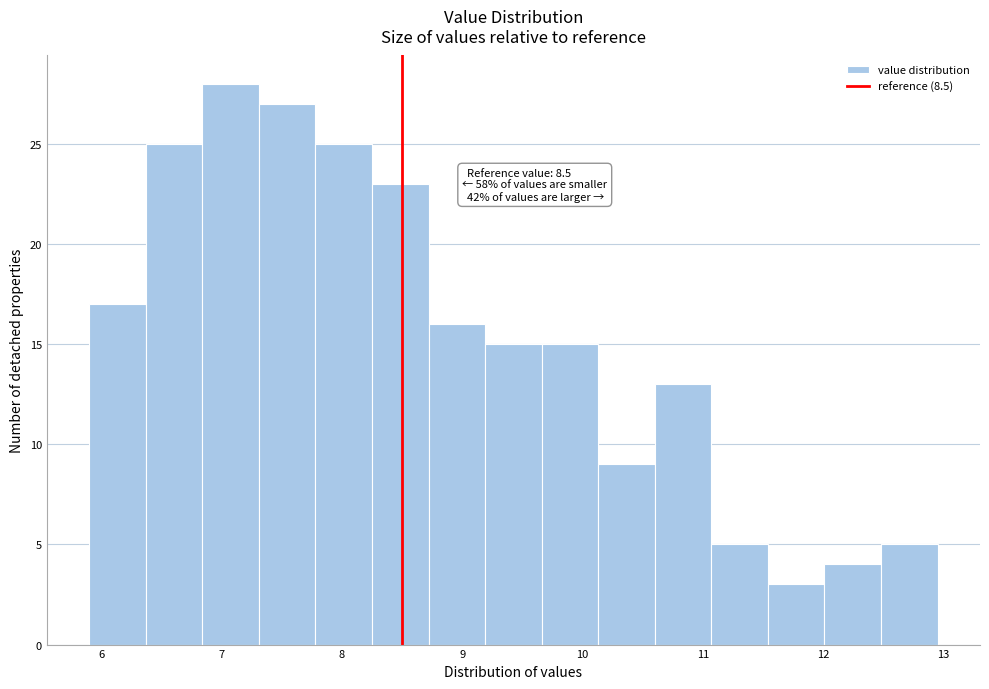

Over which range of the x-axis is the bar tallest?

6.84 to 7.31